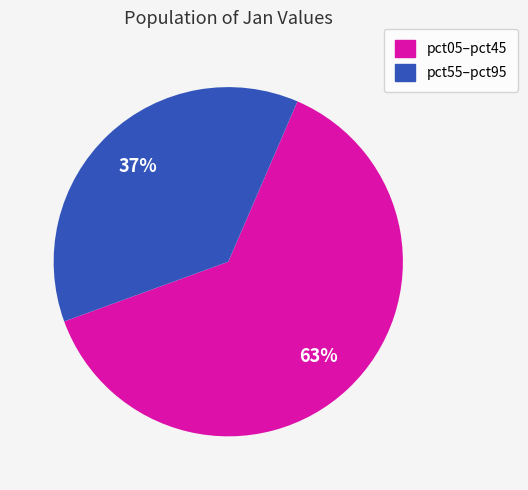

To the nearest percent, what is the difference between the largest and smallest slice percentages?

26%